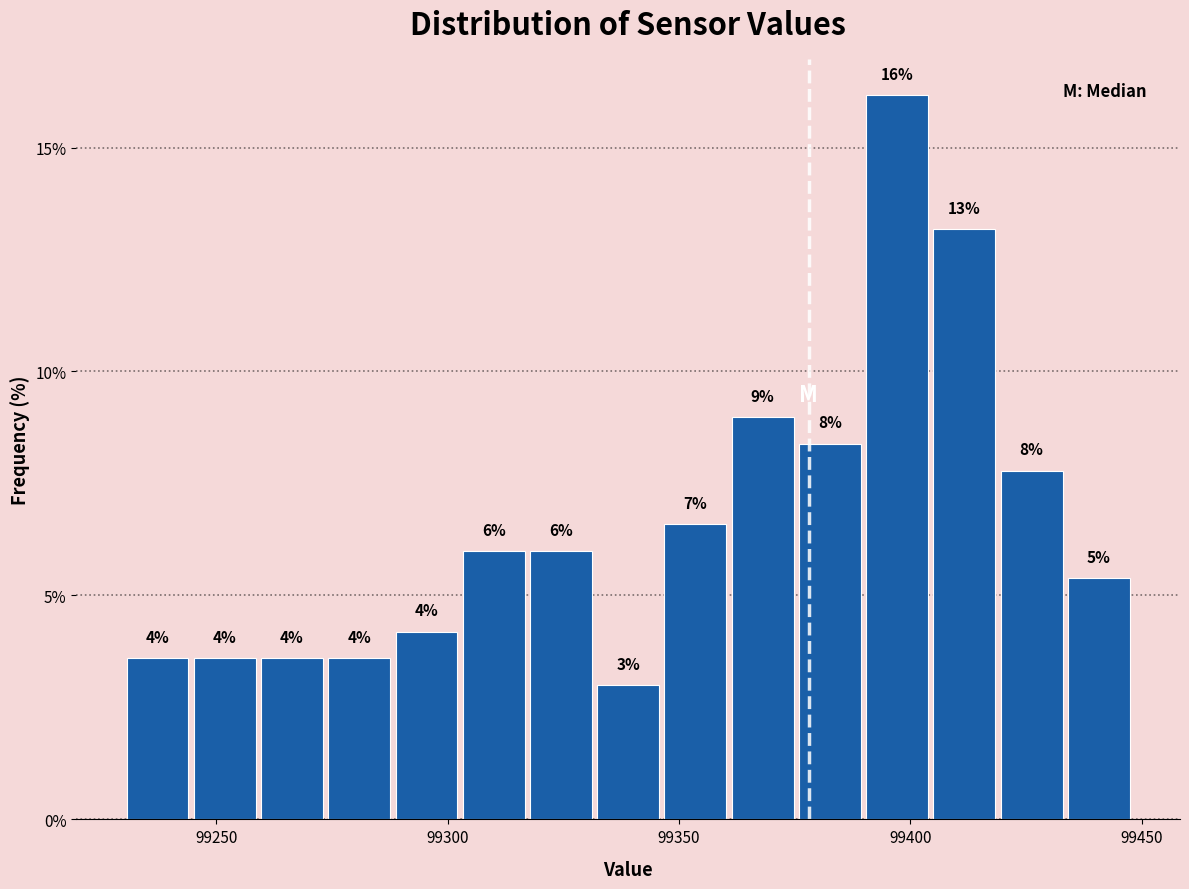

Read against the x-axis, roughly where is the centre of the tallest bar?

99395